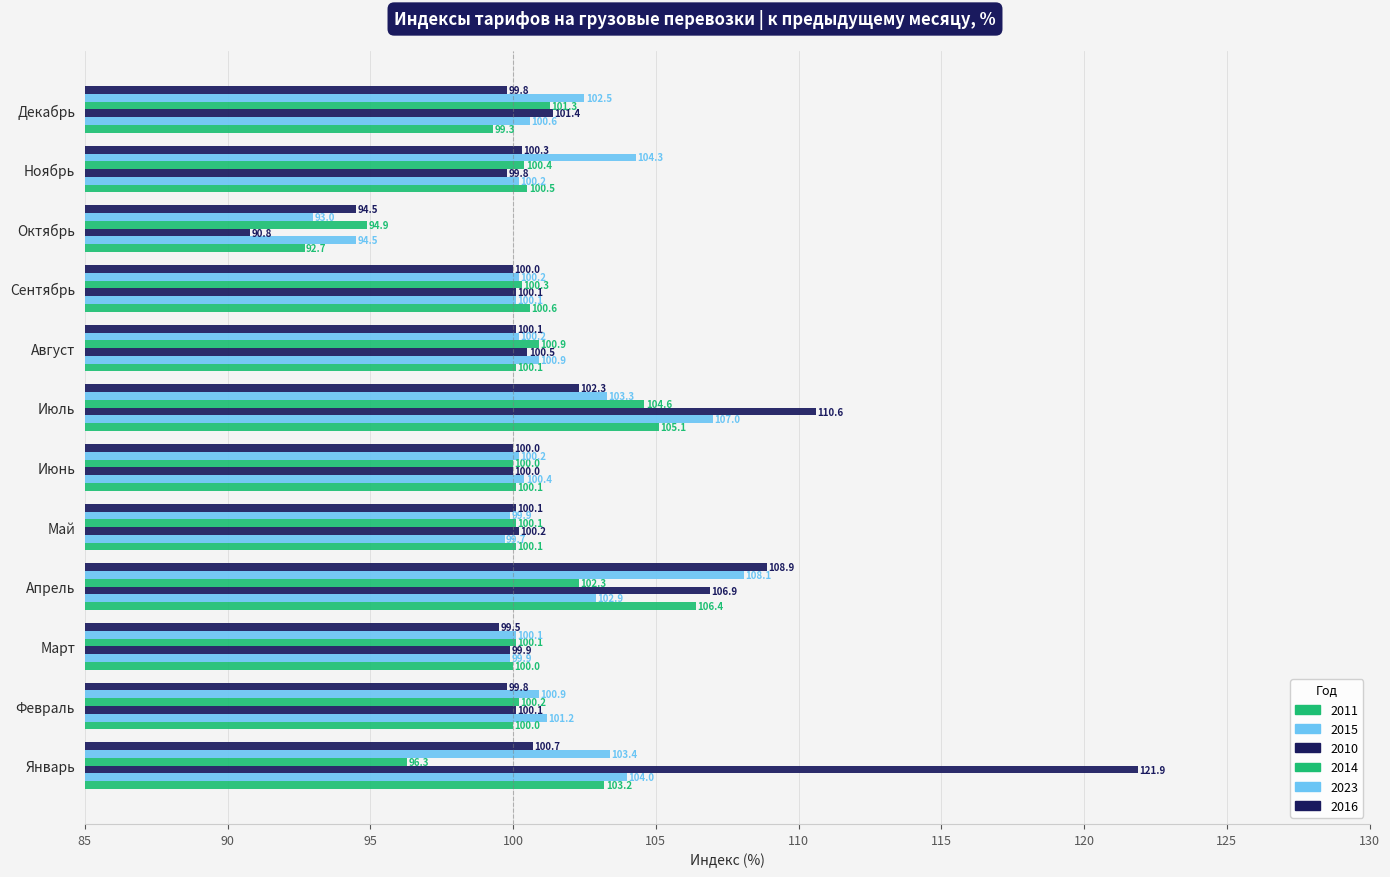

At which category is the sum across all series the highest?

Апрель